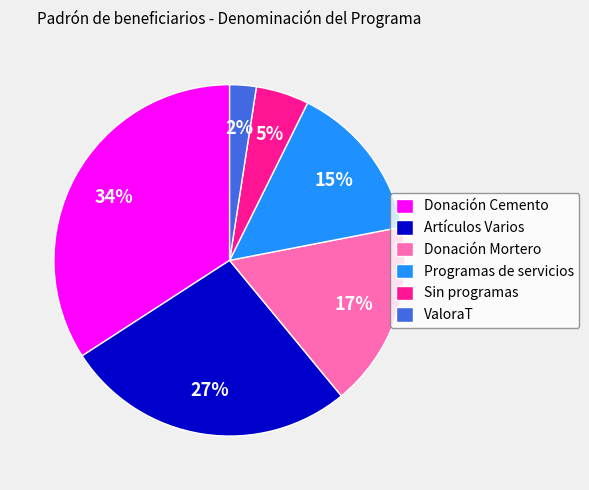

True or false: Artículos Varios accounts for 22% of the total.

False